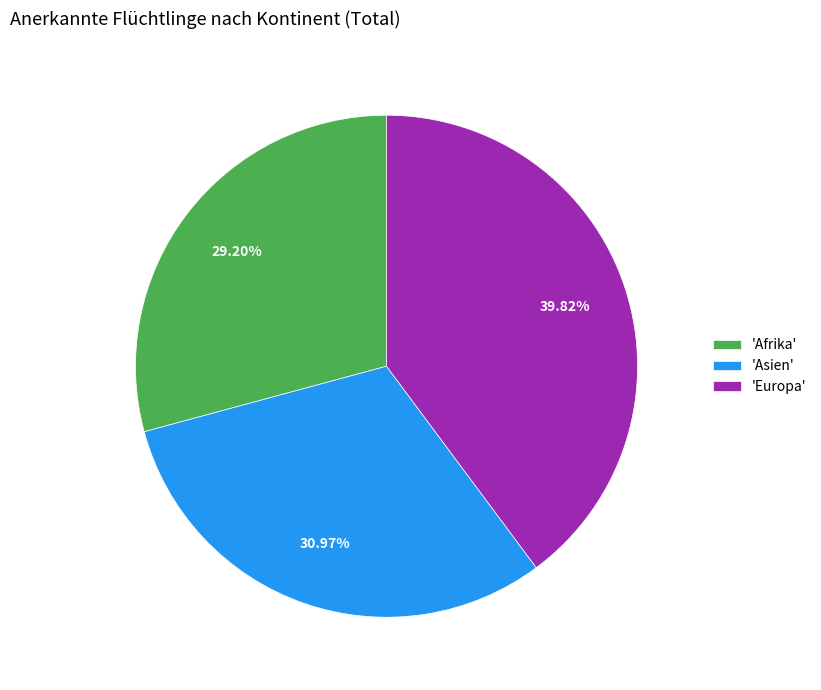

To the nearest percent, what is the difference between the largest and smallest slice percentages?

11%